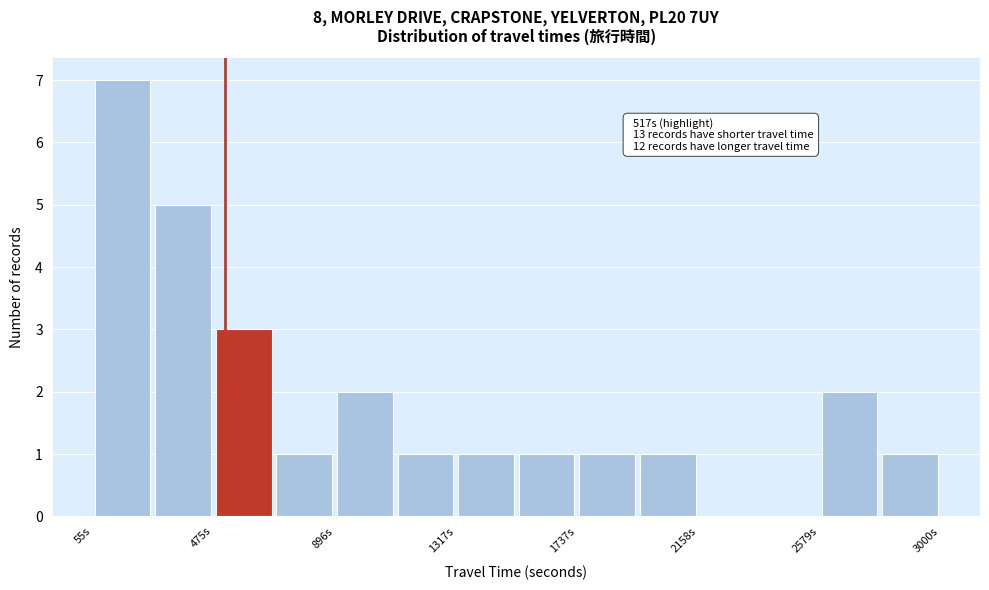

Which range on the x-axis has the tallest bar?

50 to 250